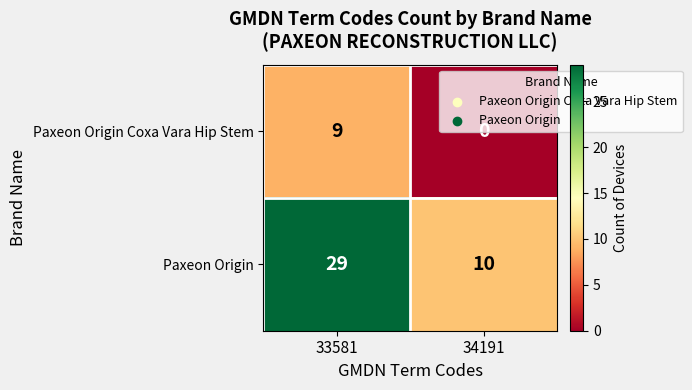

Rank the series at 33581 from highest to lowest value.

Paxeon Origin, Paxeon Origin Coxa Vara Hip Stem